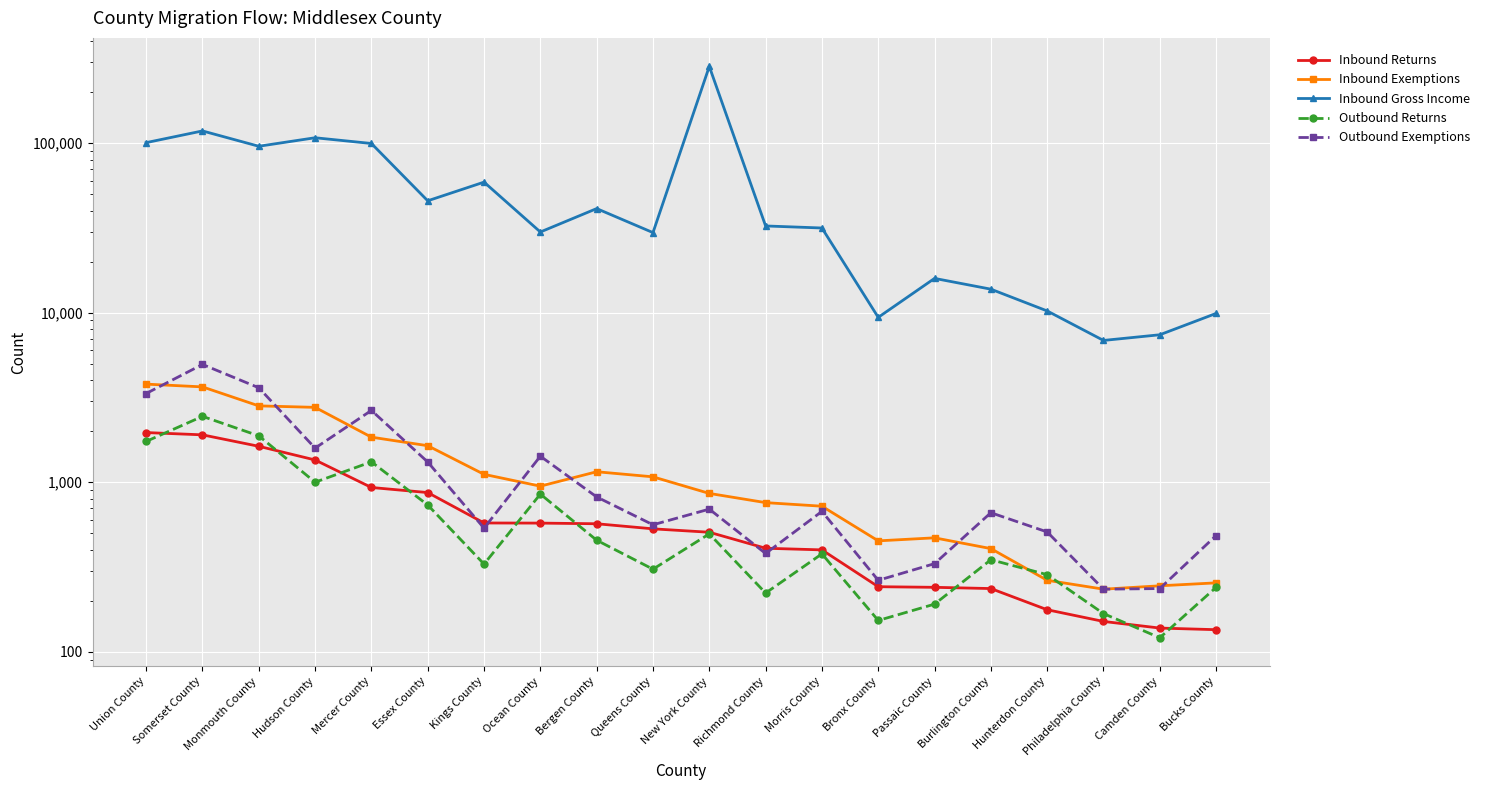

What is the label of the 10th point from the left?

Queens County